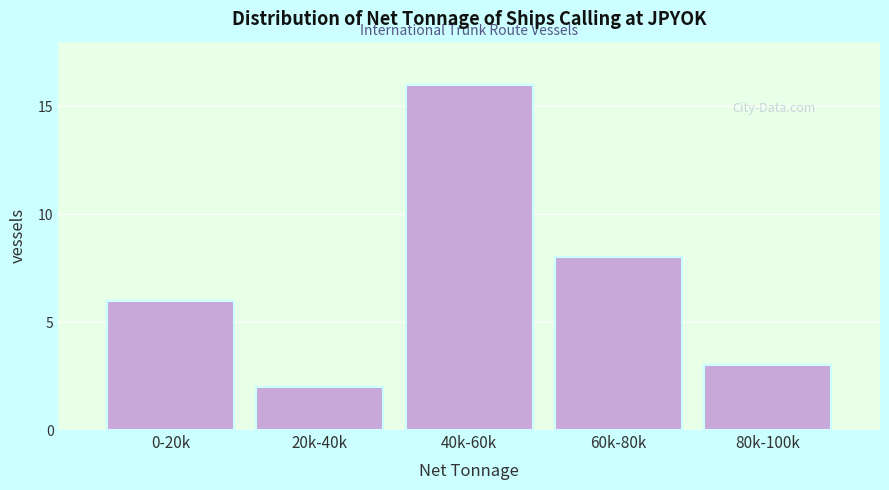

Reading right to left, extract all data points from this chart.

3	8	16	2	6